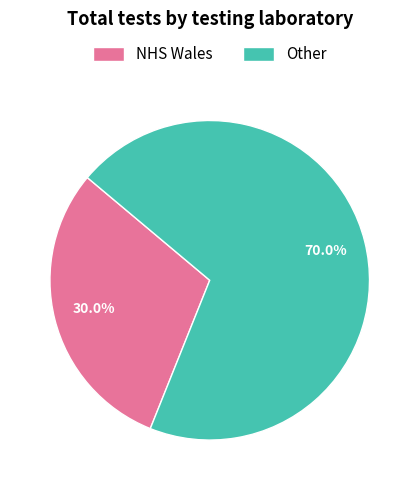

Which slice is the largest?

Other